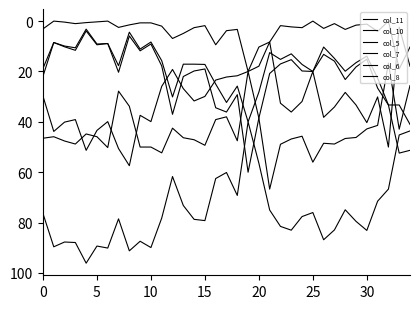

Is this an area chart (filled region under the line)?

No